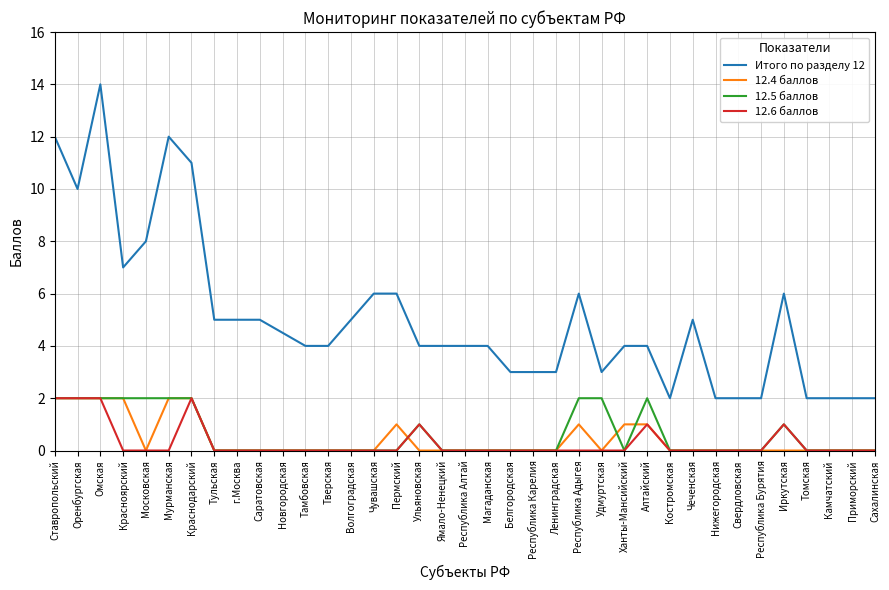

What are all the series names shown in the legend?

Итого по разделу 12, 12.4 баллов, 12.5 баллов, 12.6 баллов